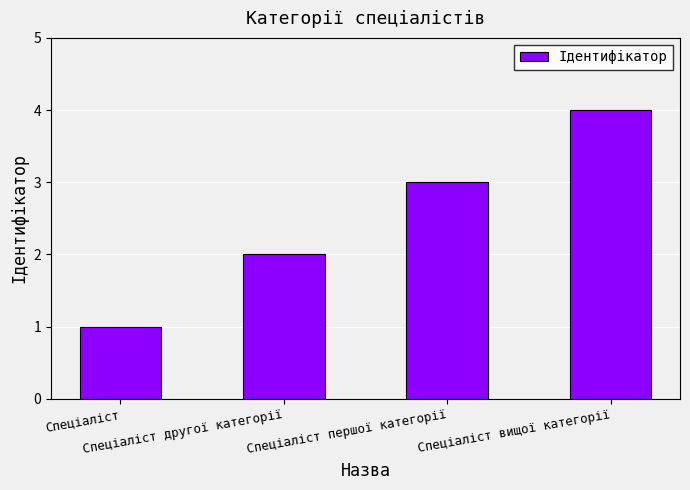

List the labels in order of value, largest first.

Спеціаліст вищої категорії, Спеціаліст першої категорії, Спеціаліст другої категорії, Спеціаліст